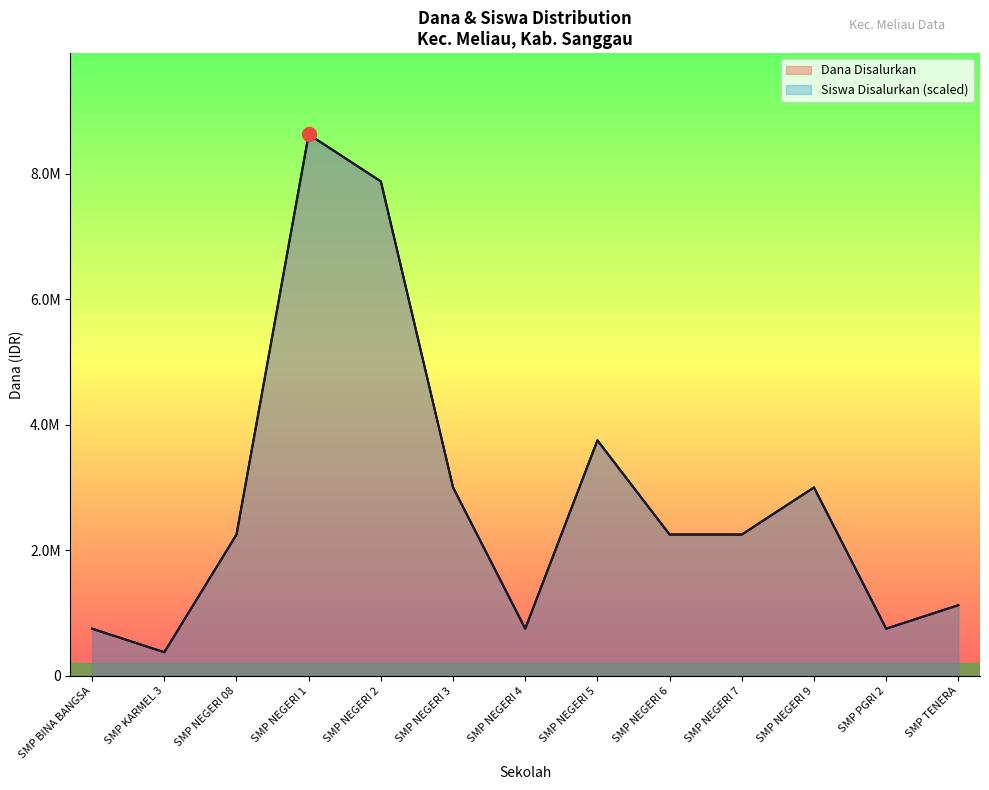

Reading left to right, list all the values displayed in this chart.

Dana Disalurkan: 750000	375000	2250000	8625000	7875000	3000000	750000	3750000	2250000	2250000	3000000	750000	1125000
Dana Pemberian: 750000	375000	2250000	8625000	7875000	3000000	750000	3750000	2250000	2250000	3000000	750000	1125000